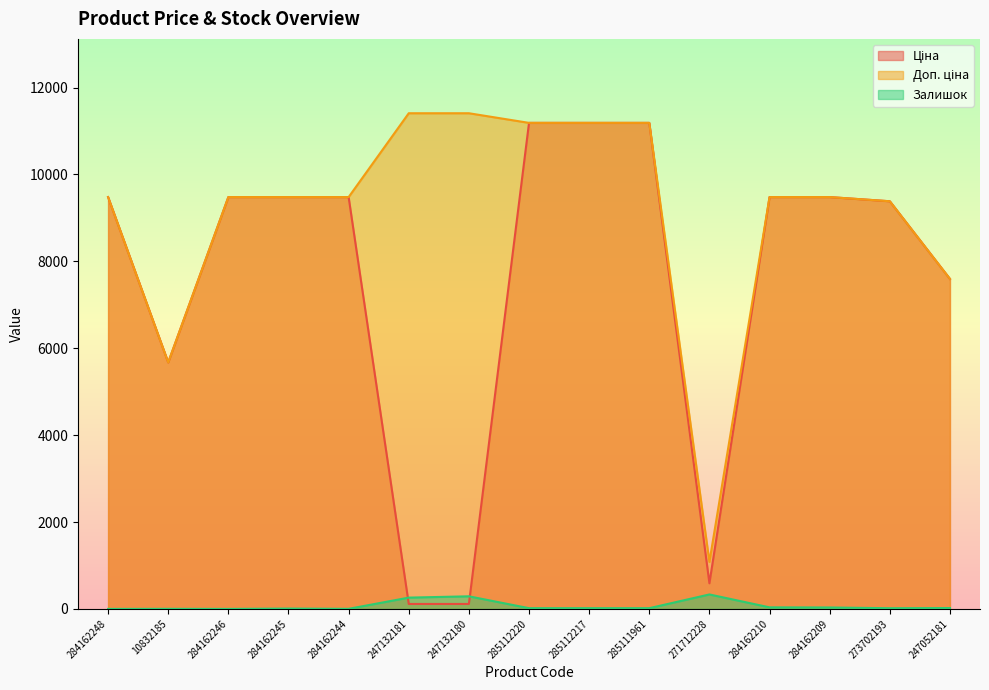

How many series are shown in this chart?

3